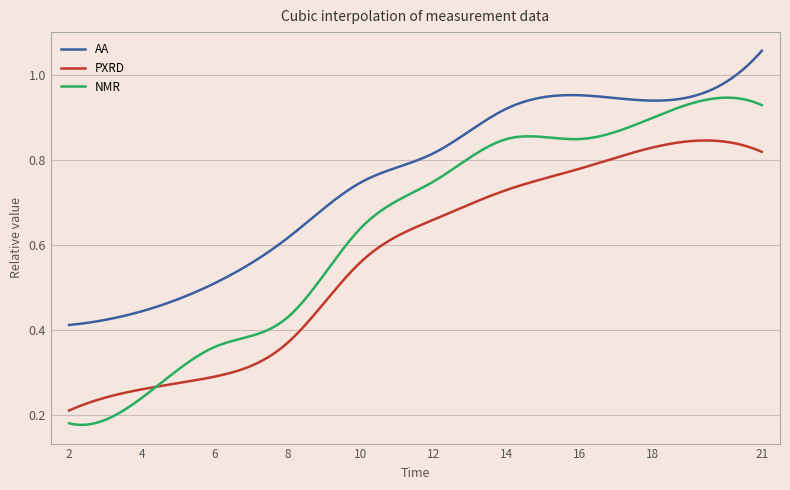

Rank the series by their maximum value, from highest to lowest.

AA, NMR, PXRD